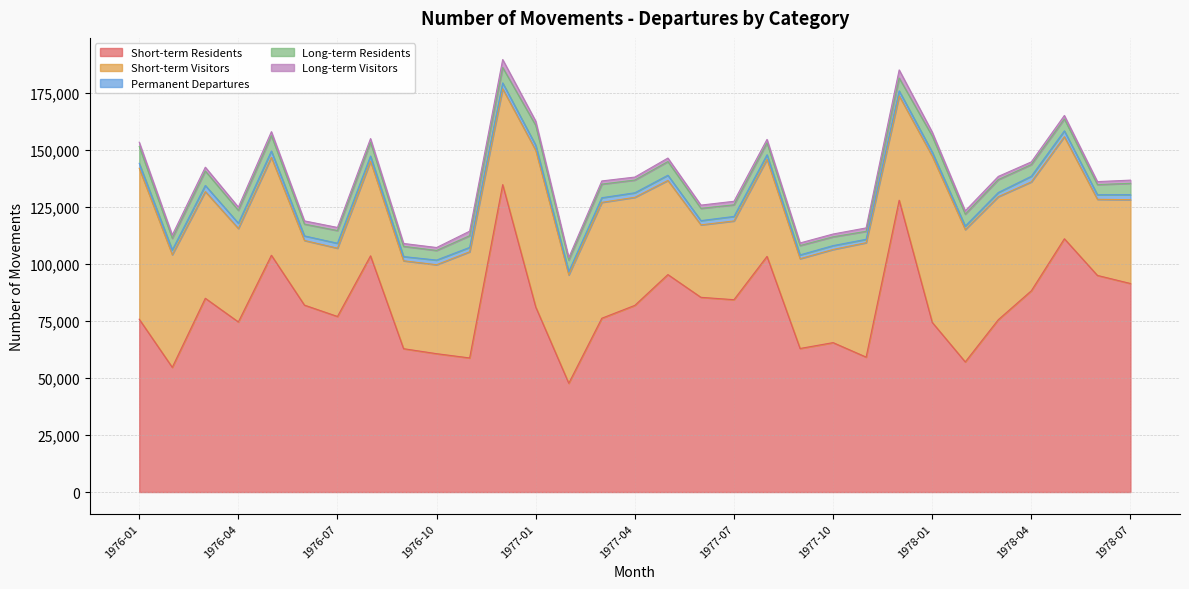

True or false: Permanent Departures has more than 1 interior local peaks.

True